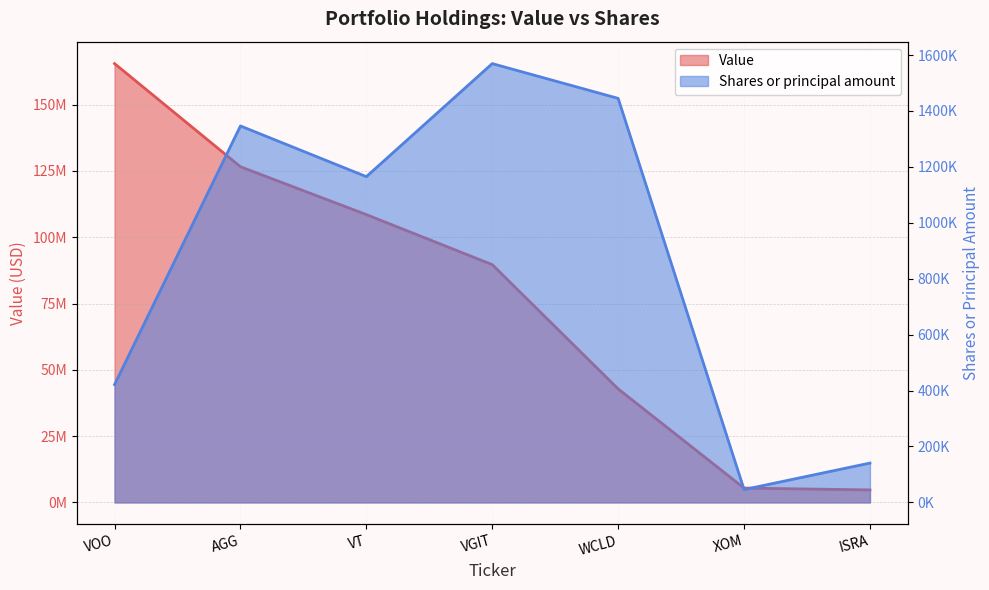

Reading right to left, list all the values displayed in this chart.

Value: 4719914	5417499	42812891	89683279	108557532	126607659	165503777
Shares or principal amount: 140749	46075	1444917	1569261	1165030	1346317	421451